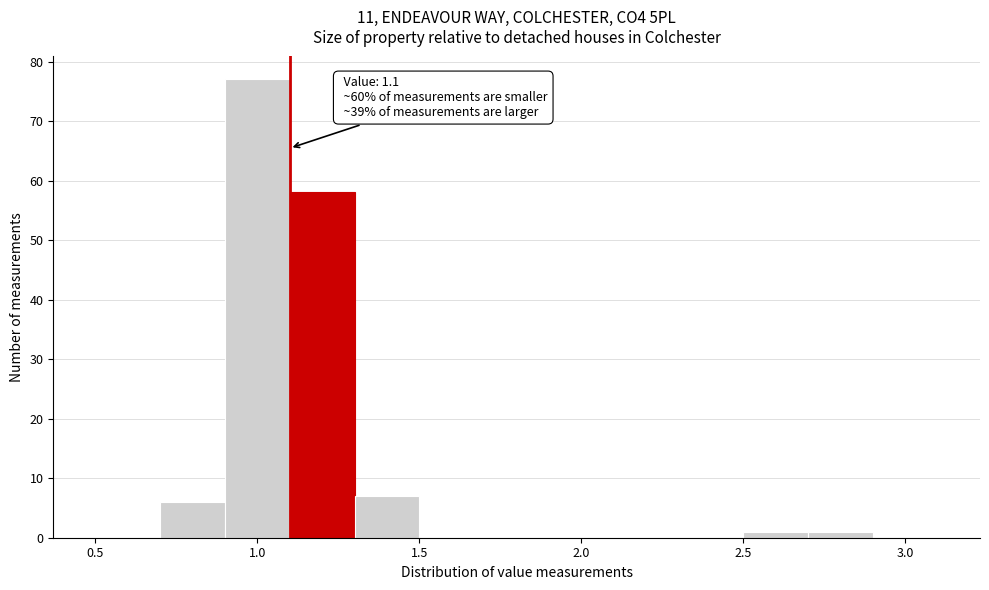

Which range on the x-axis has the tallest bar?

0.9 to 1.1